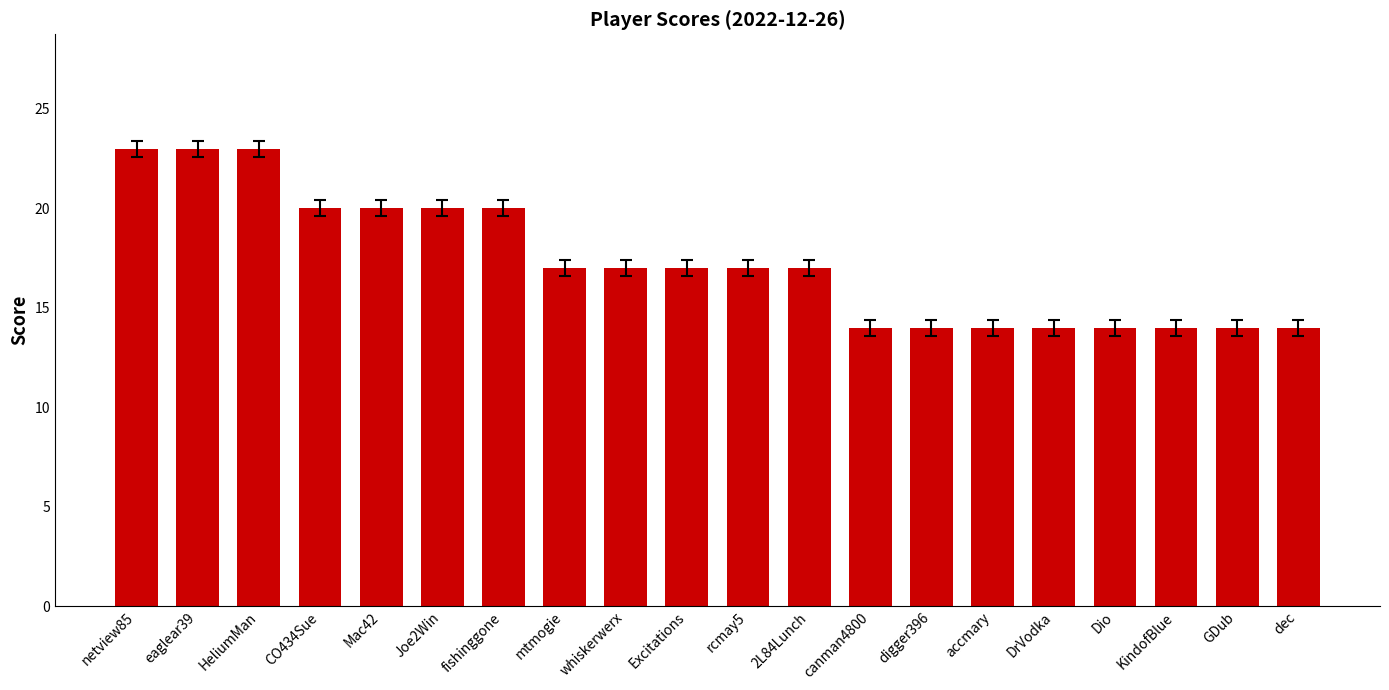

Approximately how many times larger is the value at GDub compared to DrVodka?

1.0